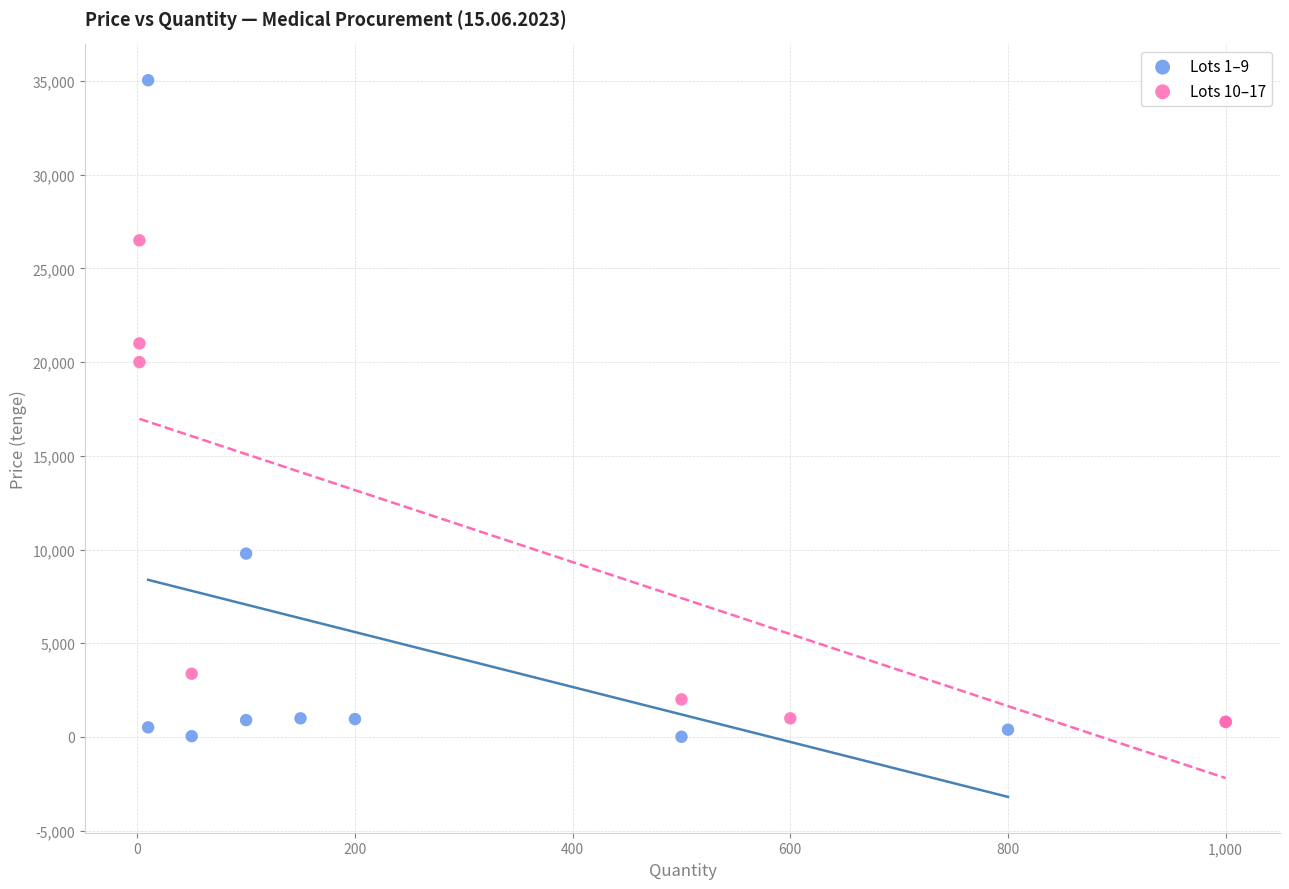

Which series contains the lowest Y value?

Lots 1–9